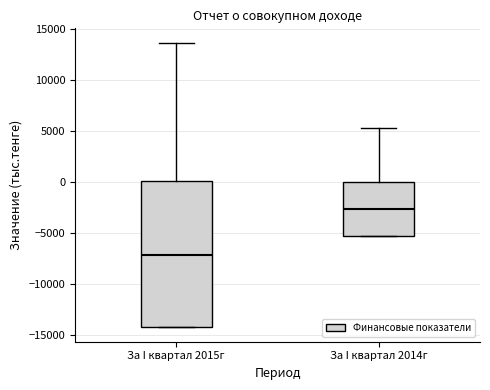

Where is the upper edge of the box for За I квартал 2014г on the y-axis? The values are not printed on the chart, so give them approximately, as read against the axis.

0